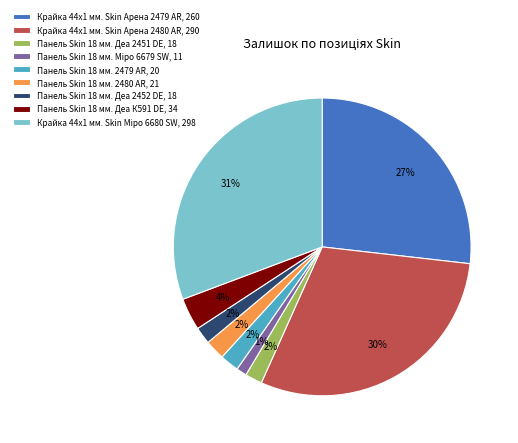

Combined, do Панель Skin 18 мм. 2479 AR, 20 and Панель Skin 18 мм. Деа 2452 DE, 18 account for over 50%?

No